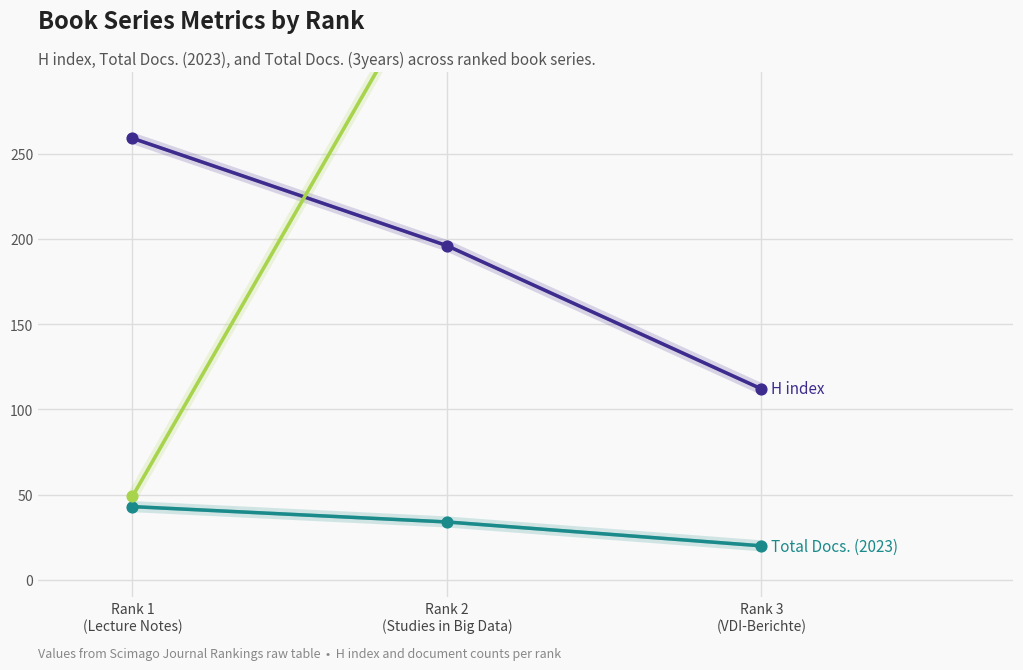

What is the total value across all series at Rank 2
(Studies in Big Data)?

600